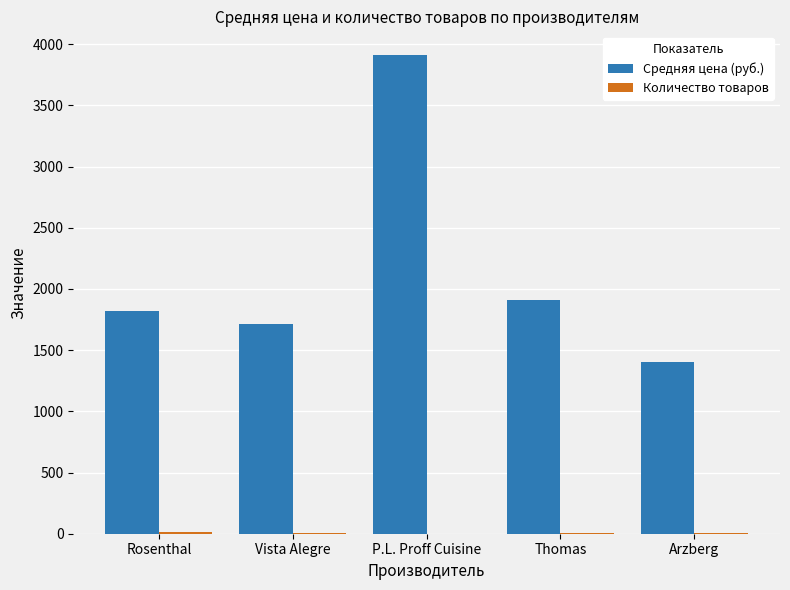

How many groups of bars are there?

5